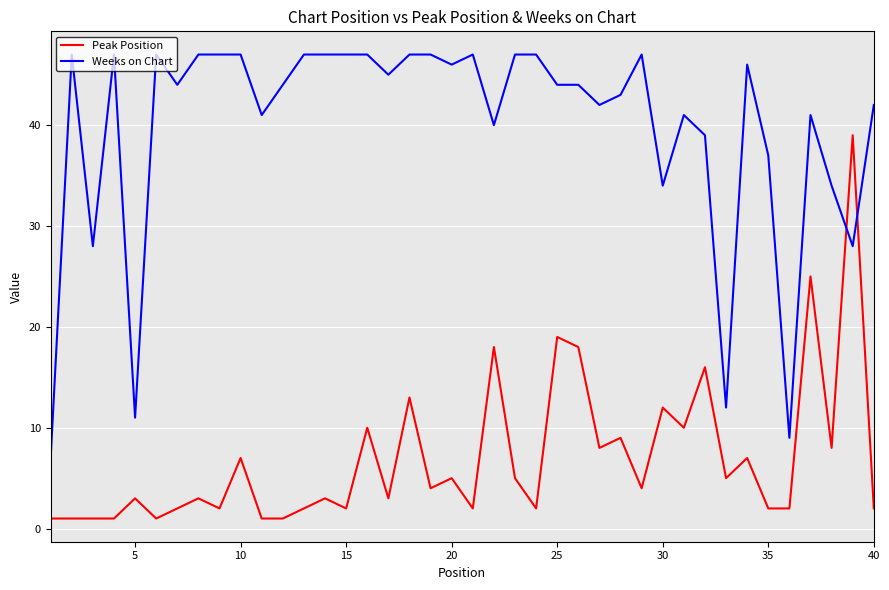

Which series ends up on top after the final intersection of Weeks on Chart and Peak Position?

Weeks on Chart